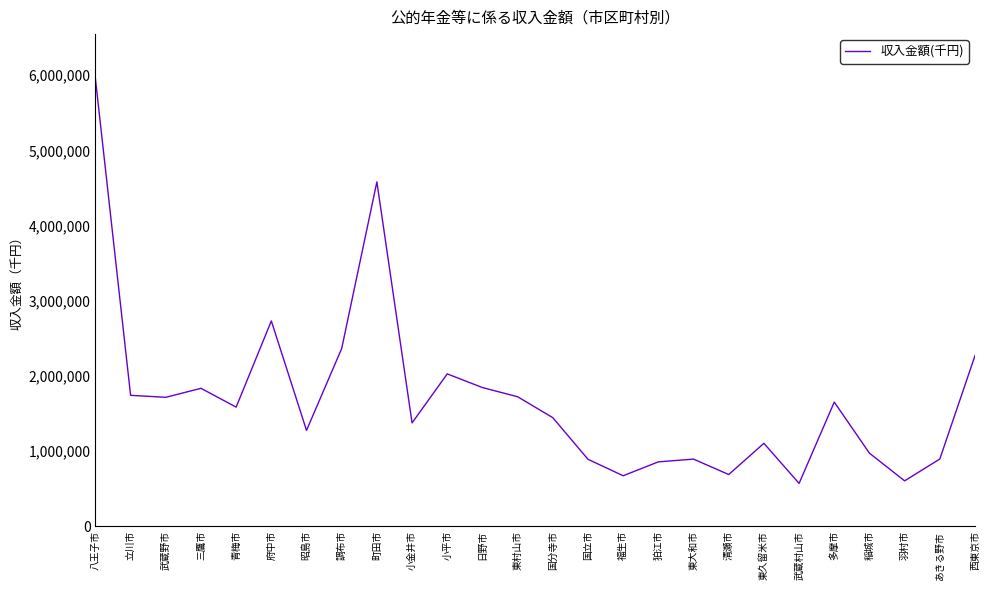

What is the approximate value at 東久留米市?

1104558